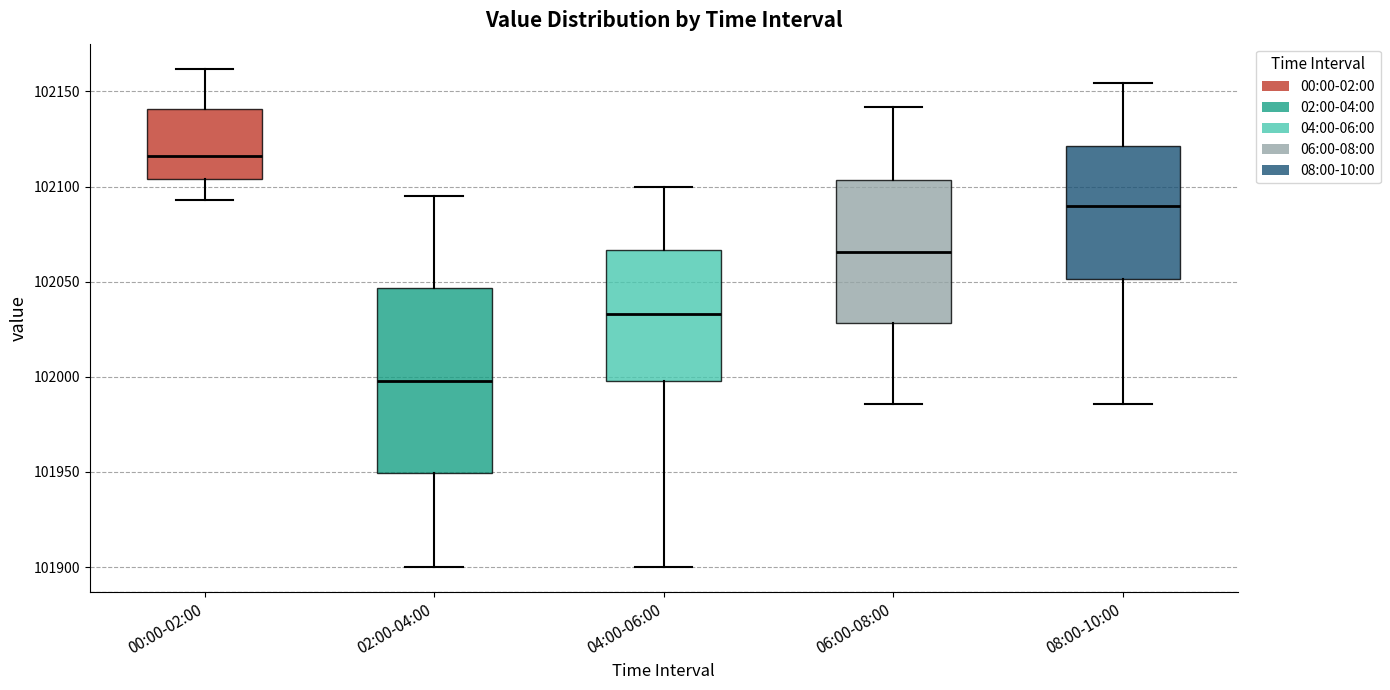

Which box's median line is the lowest?

02:00-04:00